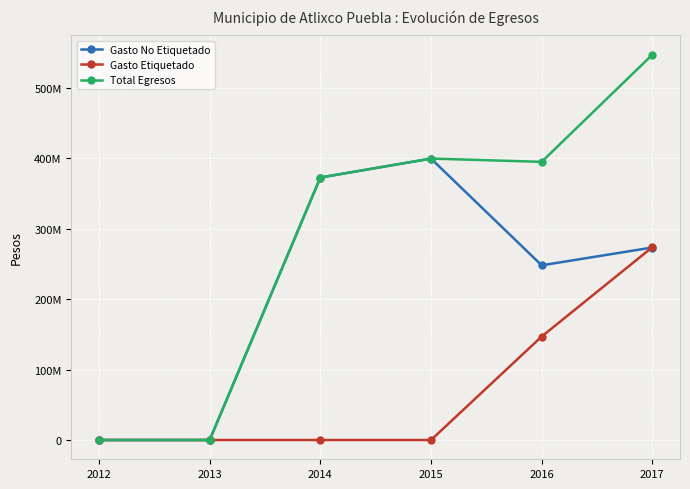

Rank the series by their maximum value, from lowest to highest.

Gasto Etiquetado, Gasto No Etiquetado, Total Egresos